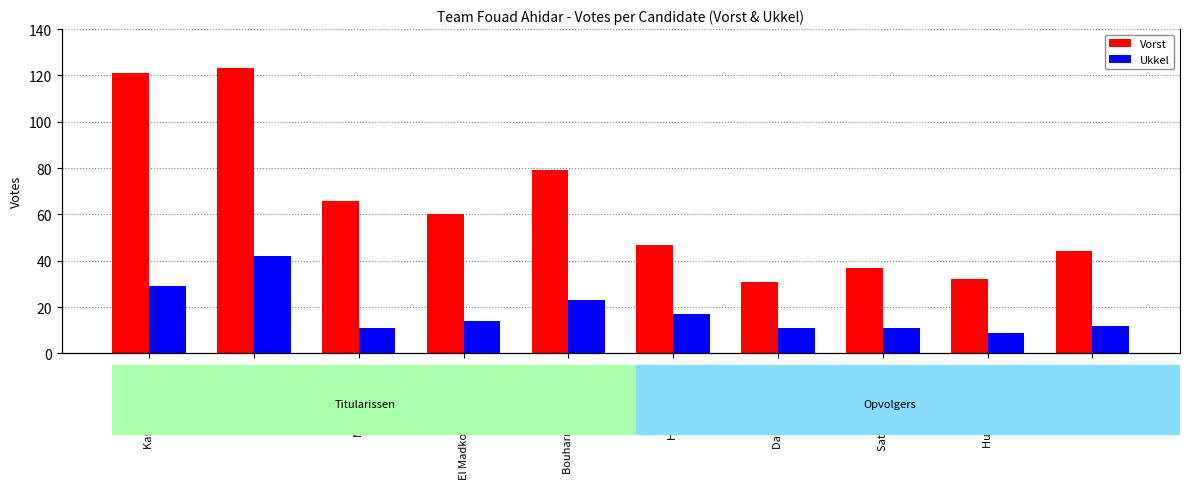

Reading left to right, extract all data points from this chart.

Vorst: 121	123	66	60	79	47	31	37	32	44
Ukkel: 29	42	11	14	23	17	11	11	9	12